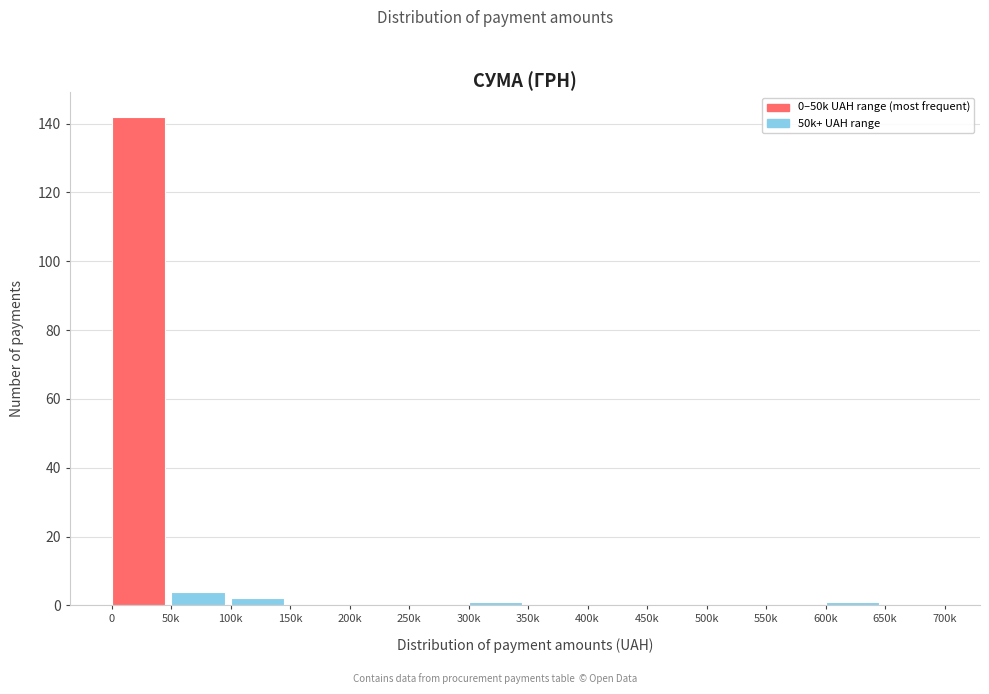

Reading left to right, extract all data points from this chart.

0=142	50k=4	100k=2	150k=0	200k=0	250k=0	300k=1	350k=0	400k=0	450k=0	500k=0	550k=0	600k=1	650k=0